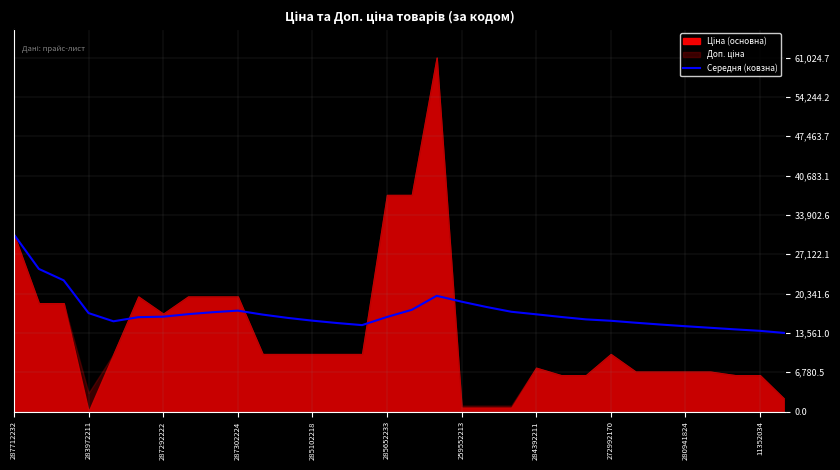

What is the value of the 2nd point from the left?

24591.9